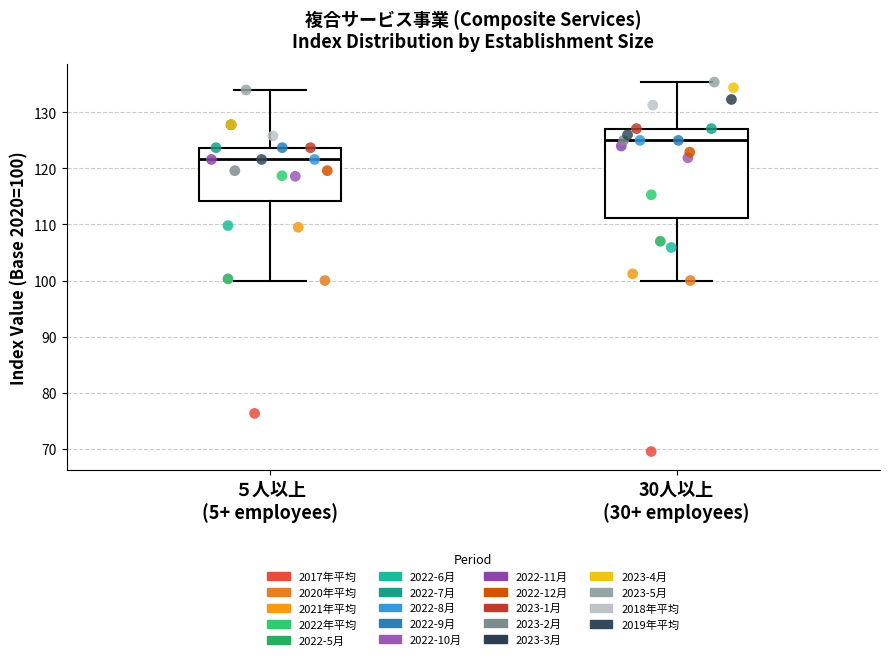

Where does the lower whisker of the box for ５人以上 (5+ employees) end on the y-axis? The values are not printed on the chart, so give them approximately, as read against the axis.

100